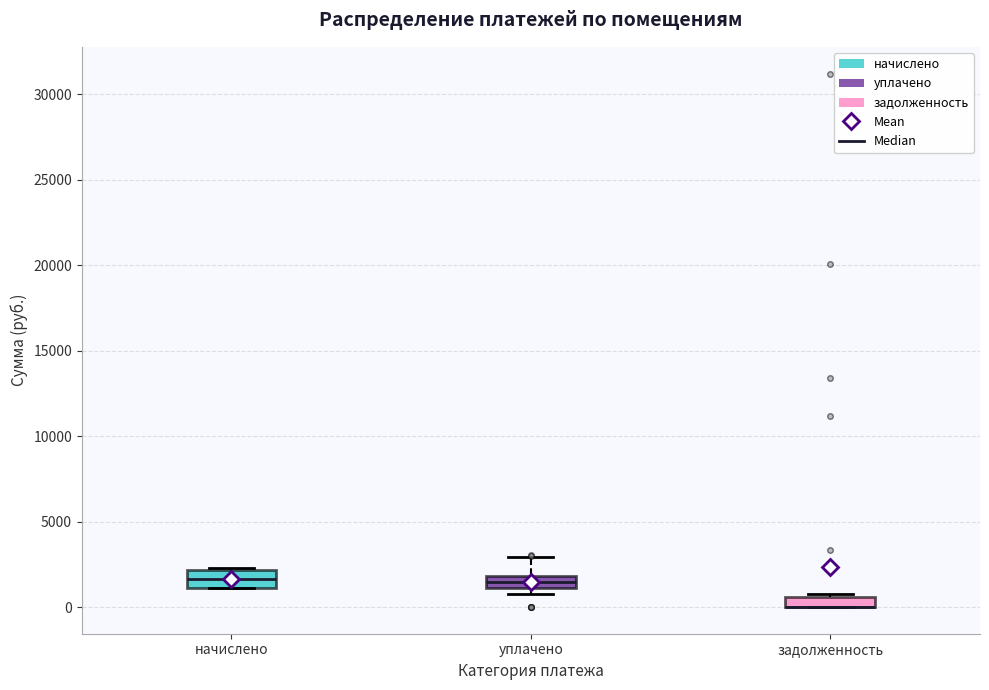

Where is the upper edge of the box for задолженность on the y-axis? The values are not printed on the chart, so give them approximately, as read against the axis.

500